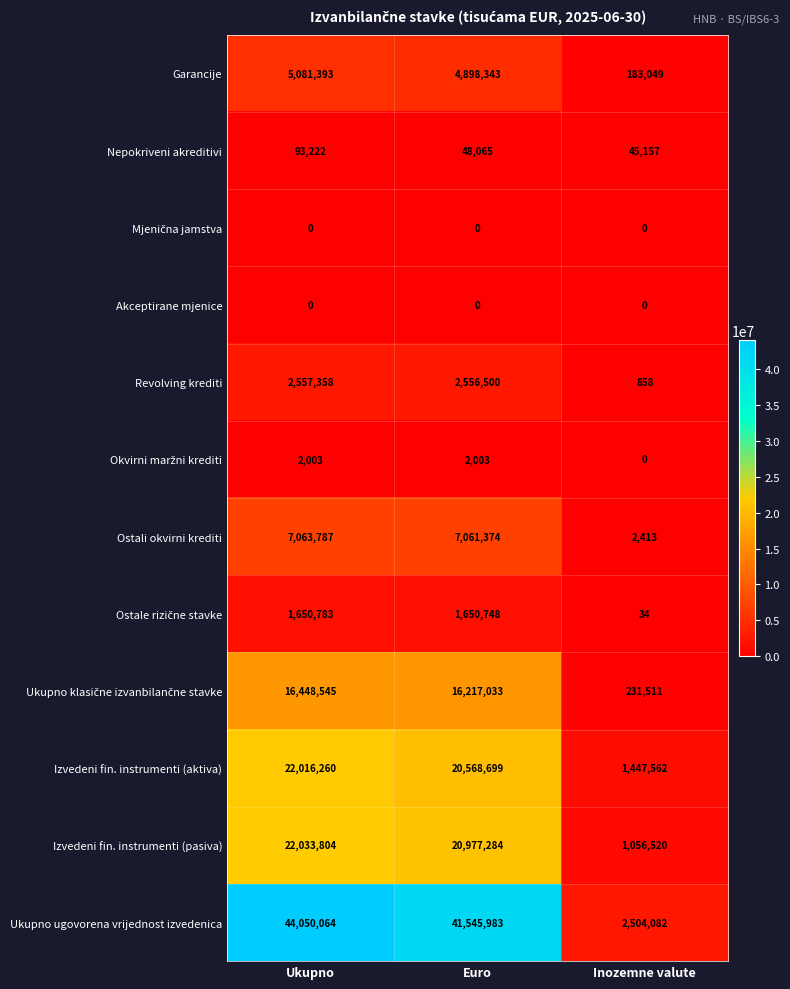

Between Ukupno and Euro, which series saw the biggest shift?

Ukupno ugovorena vrijednost izvedenica